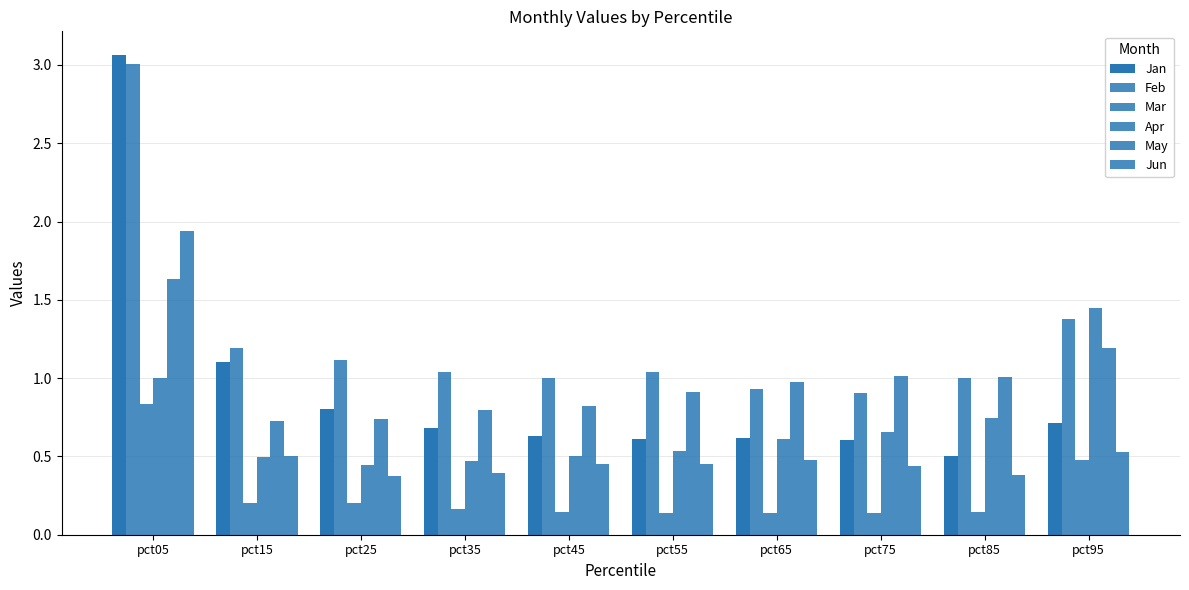

Reading left to right, extract all data points from this chart.

Jan: pct05=3.1	pct15=1.1	pct25=0.8	pct35=0.7	pct45=0.6	pct55=0.6	pct65=0.6	pct75=0.6	pct85=0.5	pct95=0.7
Feb: pct05=3.0	pct15=1.2	pct25=1.1	pct35=1.0	pct45=1.0	pct55=1.0	pct65=0.9	pct75=0.9	pct85=1.0	pct95=1.4
Mar: pct05=0.8	pct15=0.2	pct25=0.2	pct35=0.2	pct45=0.1	pct55=0.1	pct65=0.1	pct75=0.1	pct85=0.1	pct95=0.5
Apr: pct05=1.0	pct15=0.5	pct25=0.4	pct35=0.5	pct45=0.5	pct55=0.5	pct65=0.6	pct75=0.7	pct85=0.7	pct95=1.4
May: pct05=1.6	pct15=0.7	pct25=0.7	pct35=0.8	pct45=0.8	pct55=0.9	pct65=1.0	pct75=1.0	pct85=1.0	pct95=1.2
Jun: pct05=1.9	pct15=0.5	pct25=0.4	pct35=0.4	pct45=0.5	pct55=0.5	pct65=0.5	pct75=0.4	pct85=0.4	pct95=0.5